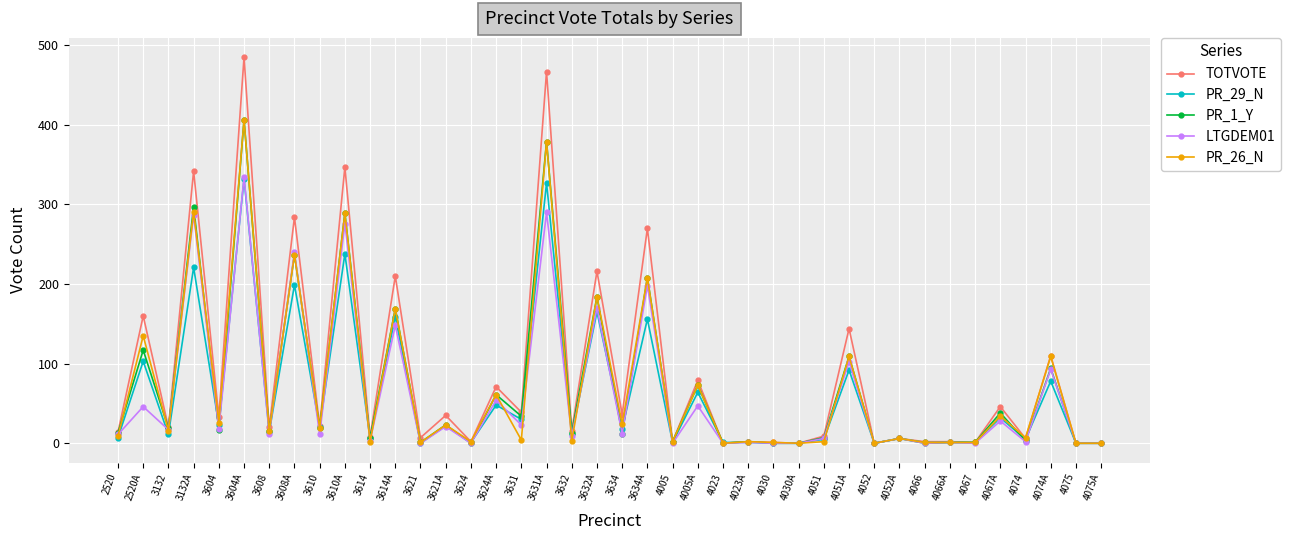

What is the total value across all series at 3624?

5